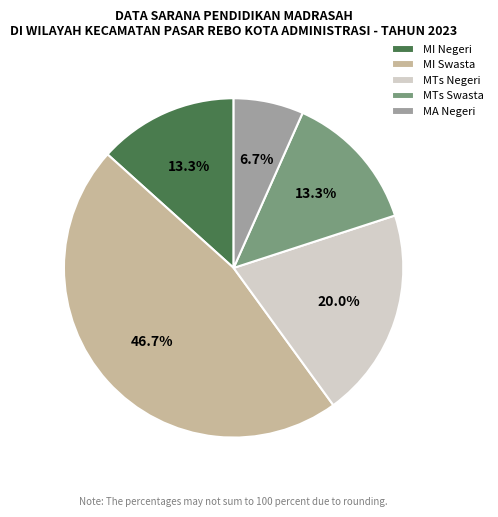

Do MTs Swasta and MI Negeri together represent more than half of the pie?

No